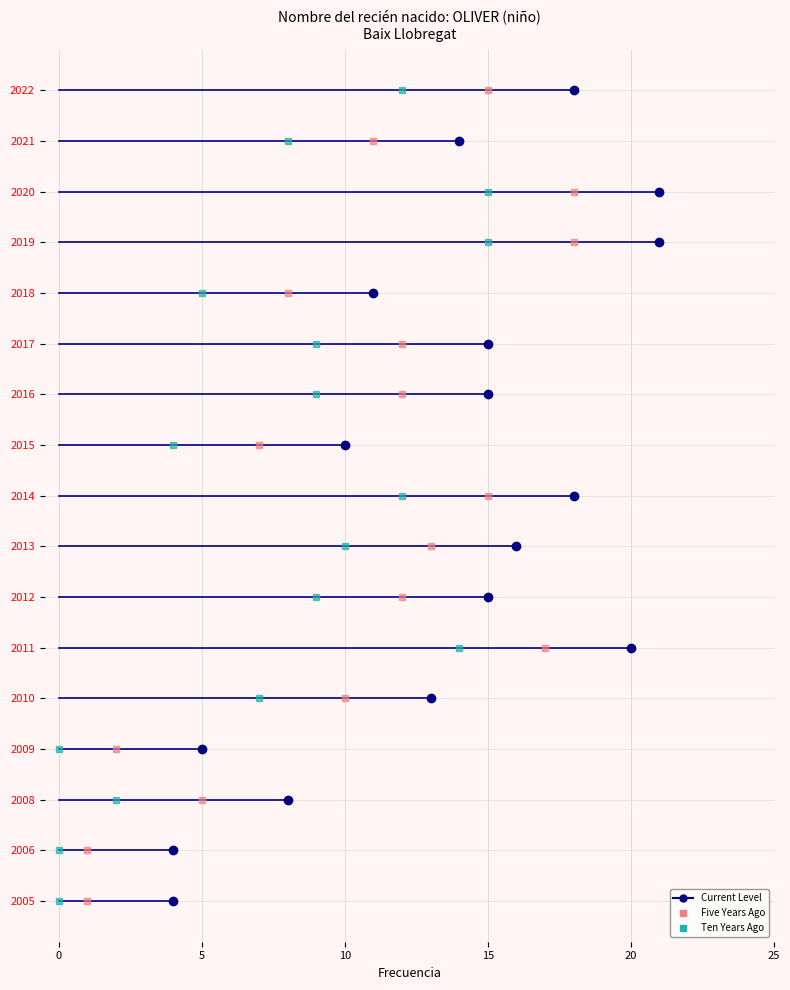

How many lines are shown in the chart?

1